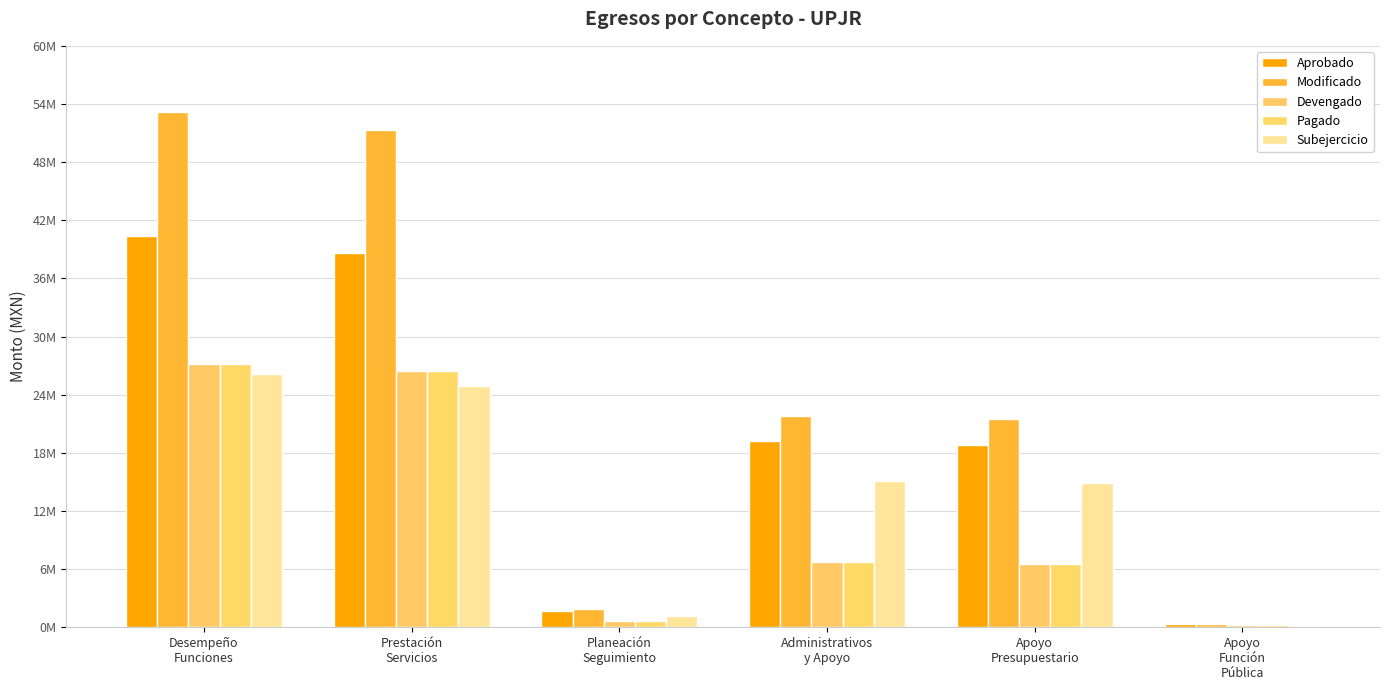

Are the bars grouped side by side (vs. stacked)?

Yes